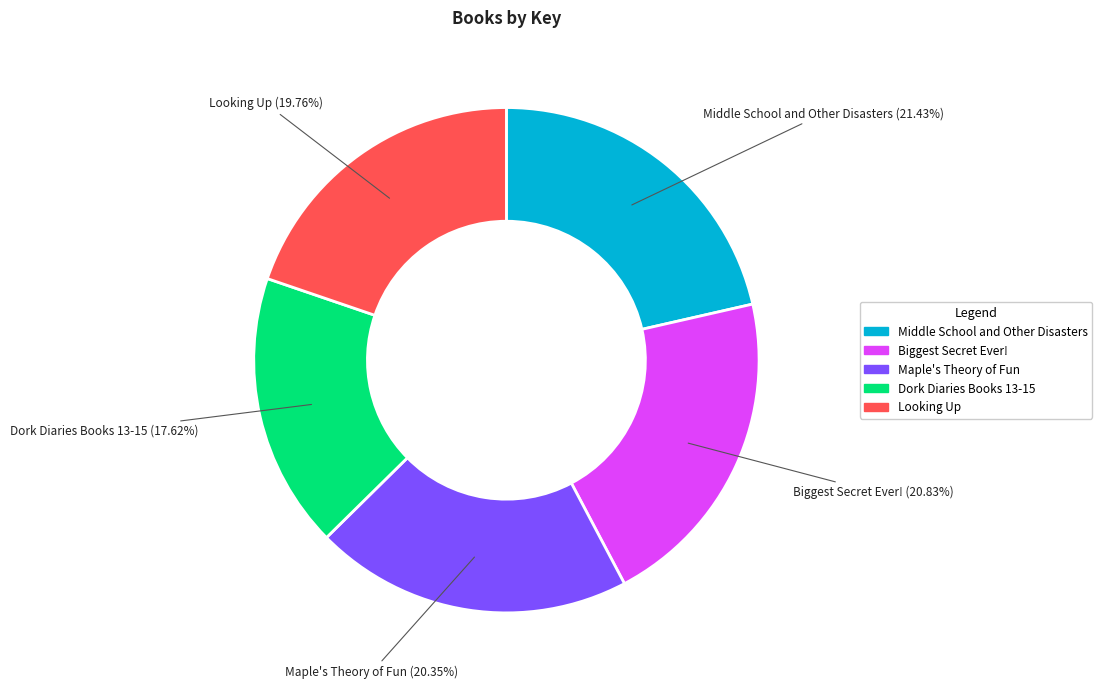

What is the ratio of the value at Maple's Theory of Fun to the value at Biggest Secret Ever!?

1.0